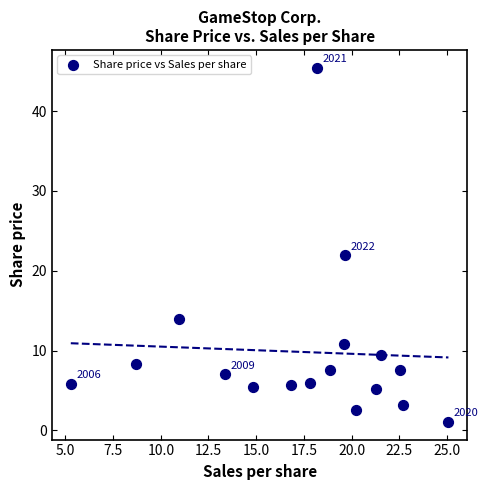

What is the range of Y values (max minus min)?

44.4